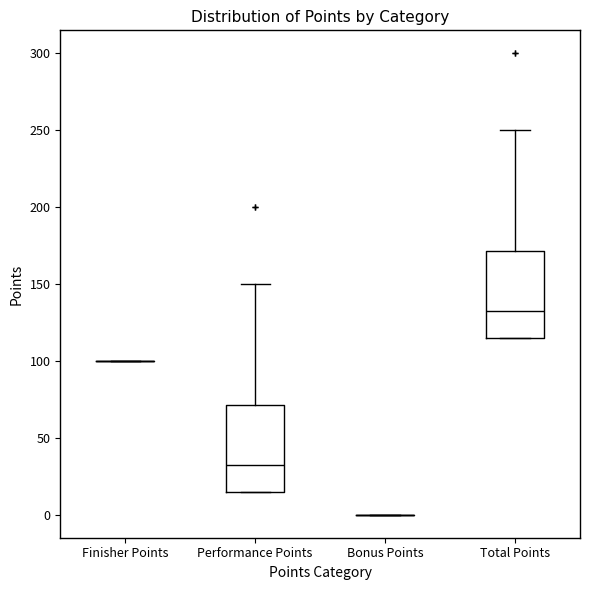

Reading left to right, read every box against the y-axis: the position of its median line, the range the box covers, and the ends of its whiskers. The values are not printed on the chart, so give them approximately, as read against the axis.

Finisher Points: box collapsed to a line at 100, whiskers 100 to 100
Performance Points: median 35, box 15 to 70, whiskers 15 to 150
Bonus Points: box collapsed to a line at 0, whiskers 0 to 0
Total Points: median 135, box 115 to 170, whiskers 115 to 250